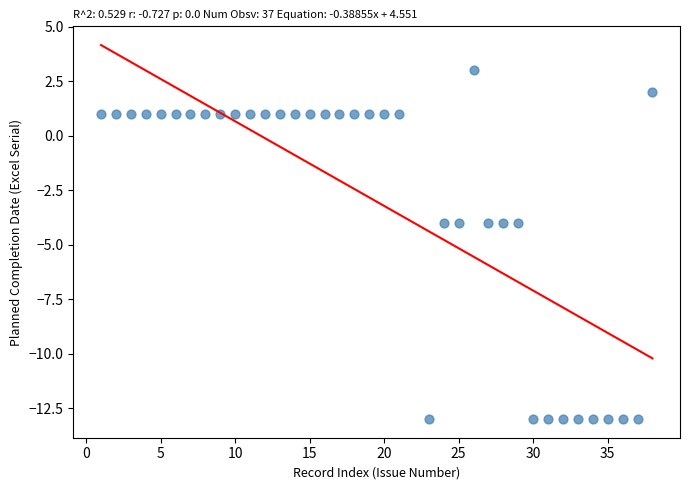

What is the range of X values (max minus min)?

37